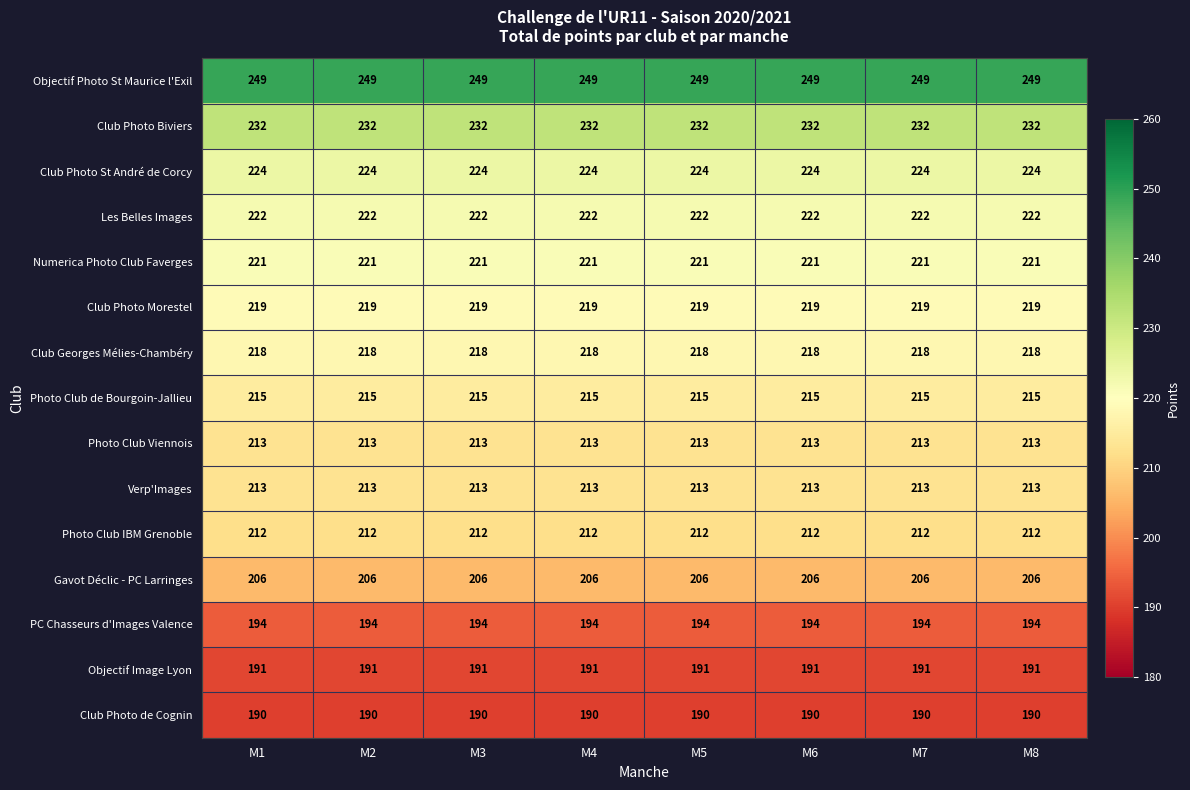

What is the lowest value of the PC Chasseurs d'Images Valence series?

194